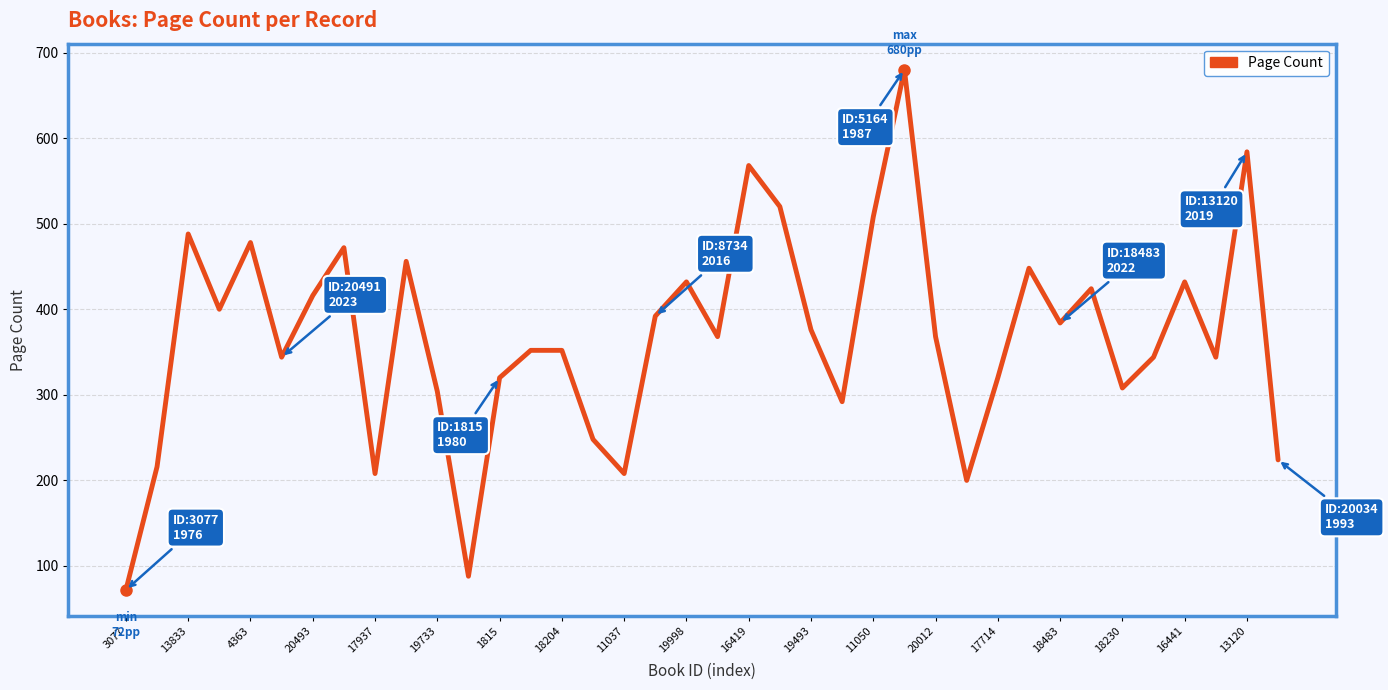

What is the difference between the maximum and minimum values?

608